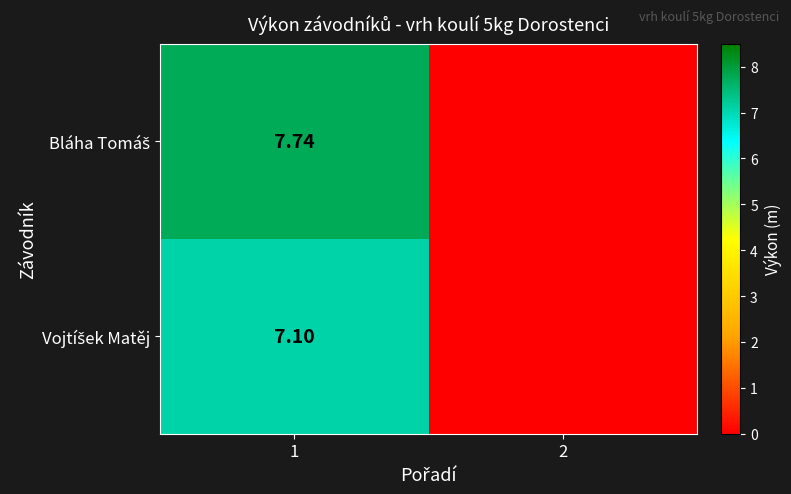

The Bláha Tomáš series shows 2.5 at 2. True or false?

False